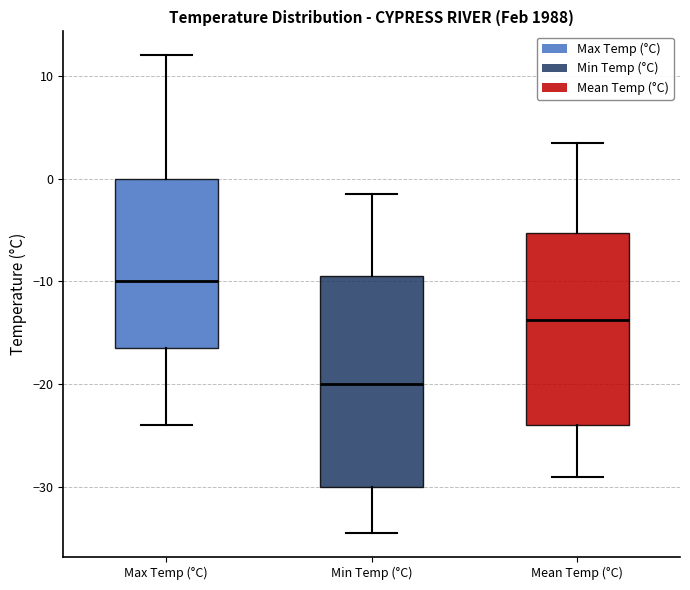

Where does the lower whisker of the box for Min Temp (°C) end on the y-axis? The values are not printed on the chart, so give them approximately, as read against the axis.

-34